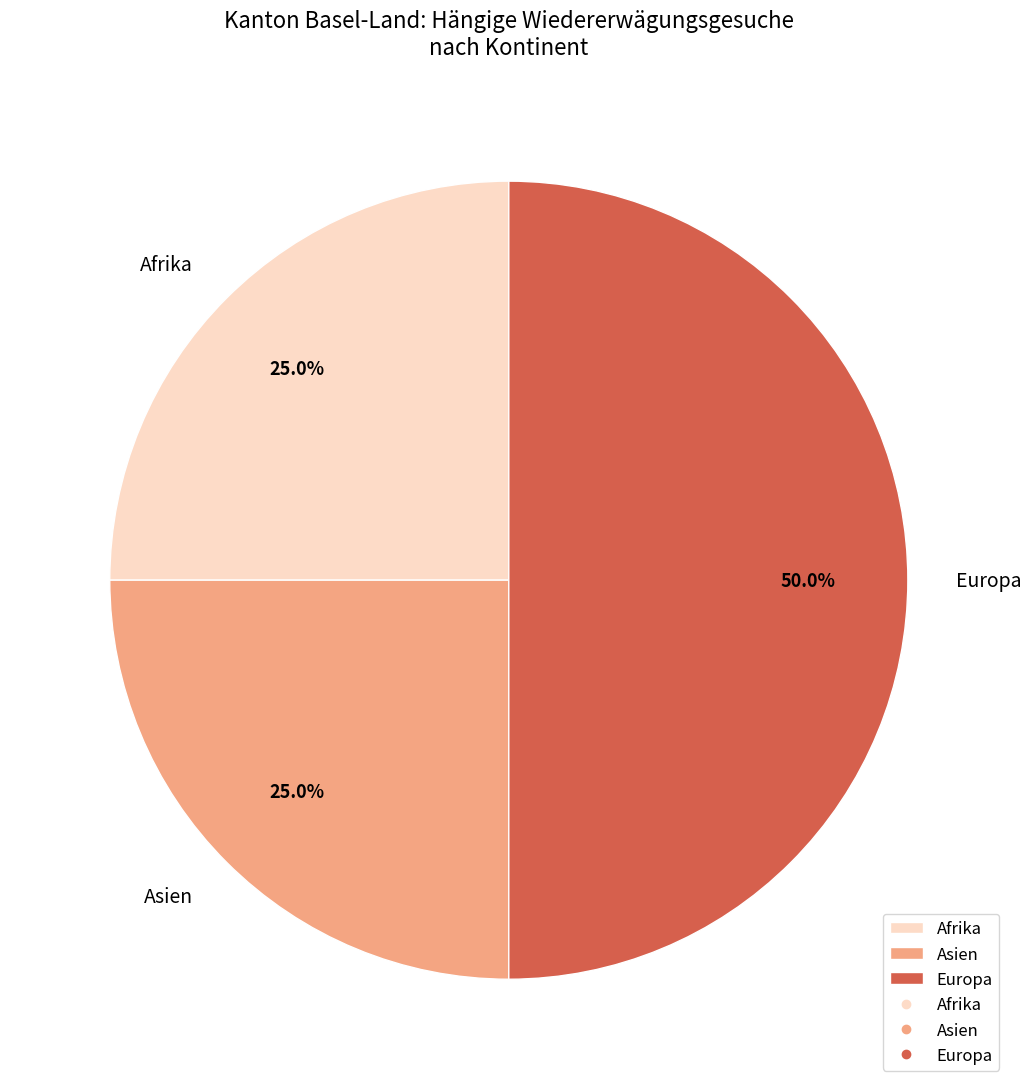

To the nearest percent, what portion does Asien represent?

25%